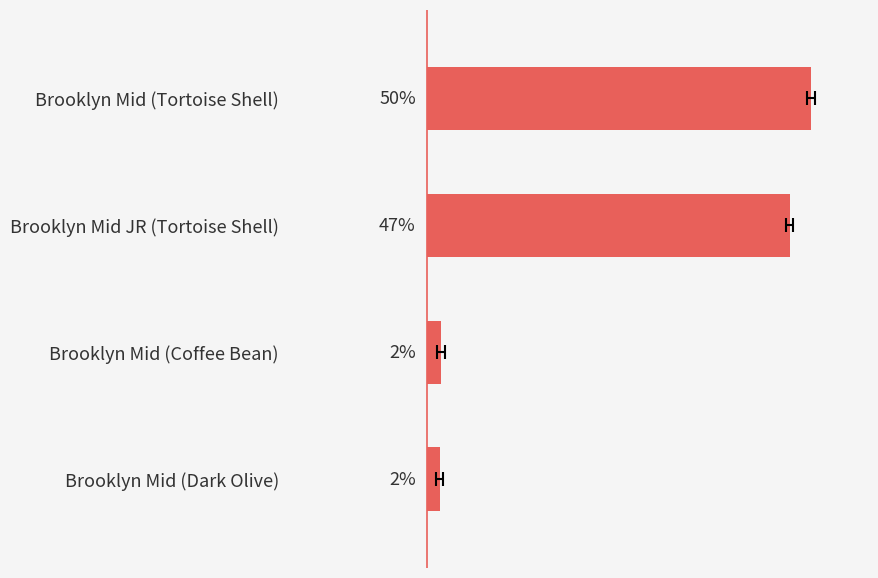

The chart shows a value of 49.7 at Brooklyn Mid (Tortoise Shell). True or false?

True